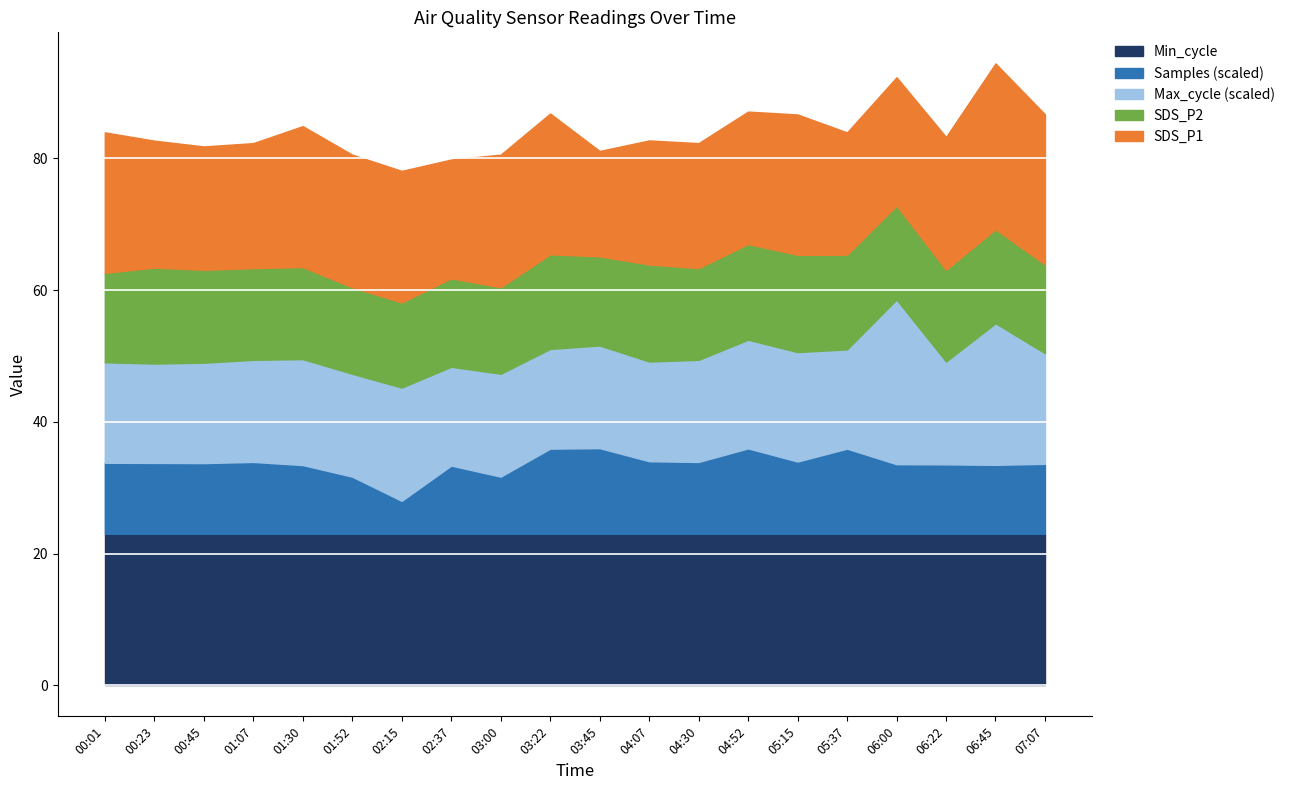

What is the lowest value of the Min_cycle series?

23.0